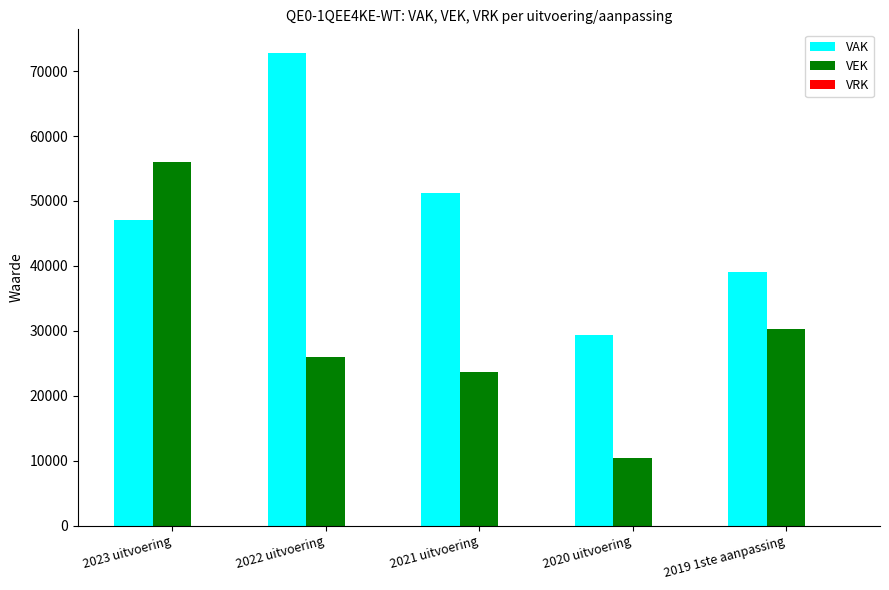

What is the approximate value of VEK at 2019 1ste aanpassing, to the nearest 100?

30200